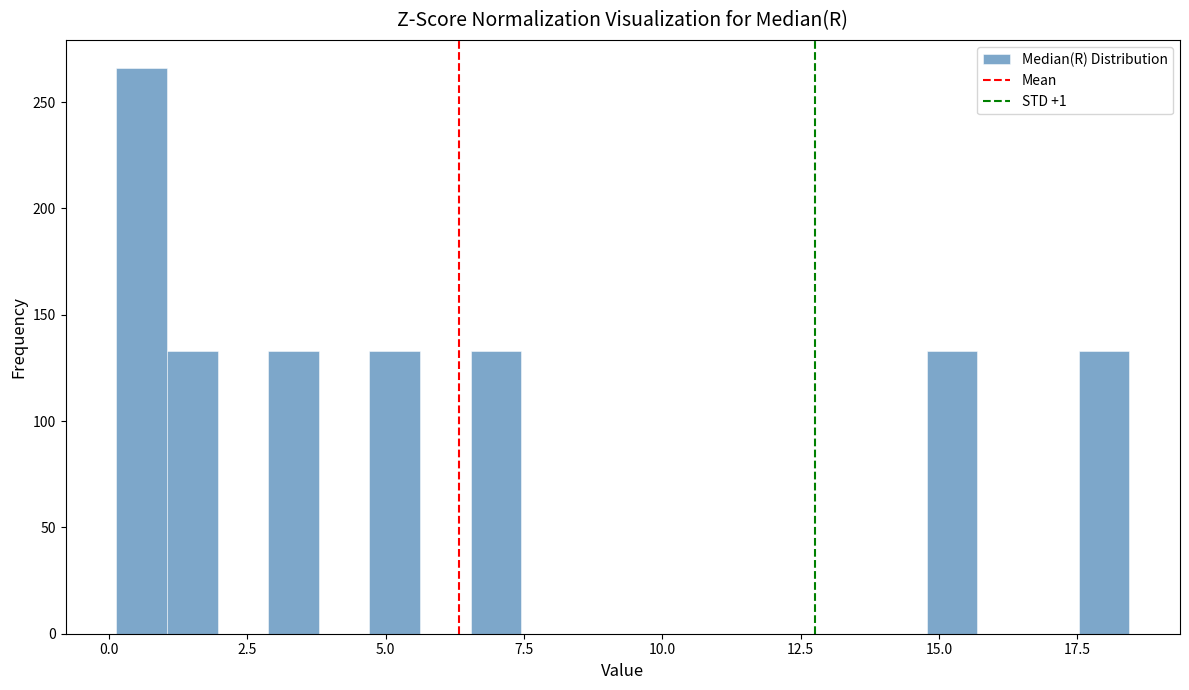

Read against the x-axis, roughly where is the centre of the tallest bar?

0.5